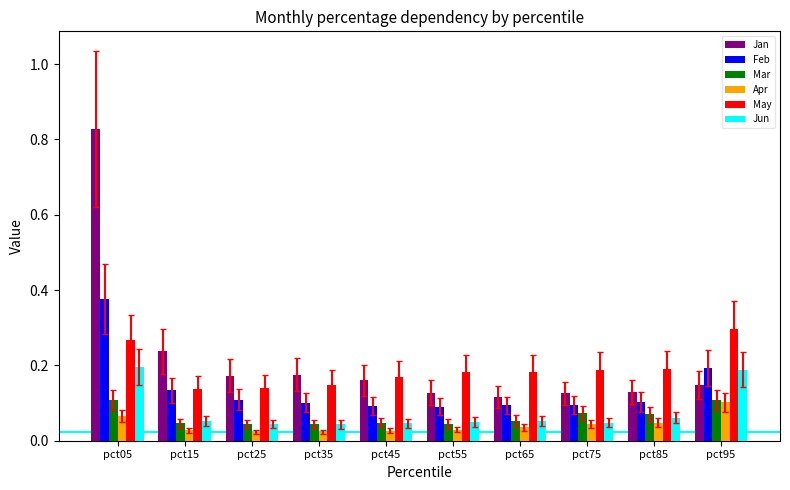

At which label does Jan reach its peak?

pct05